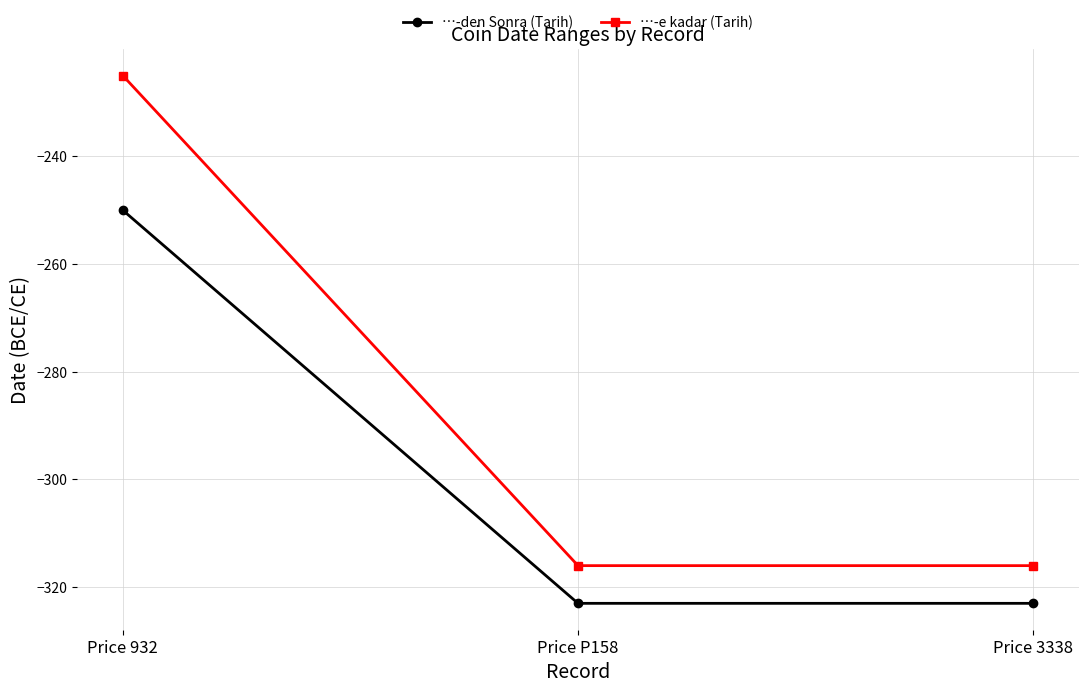

At which category is the sum across all series the highest?

Price 932